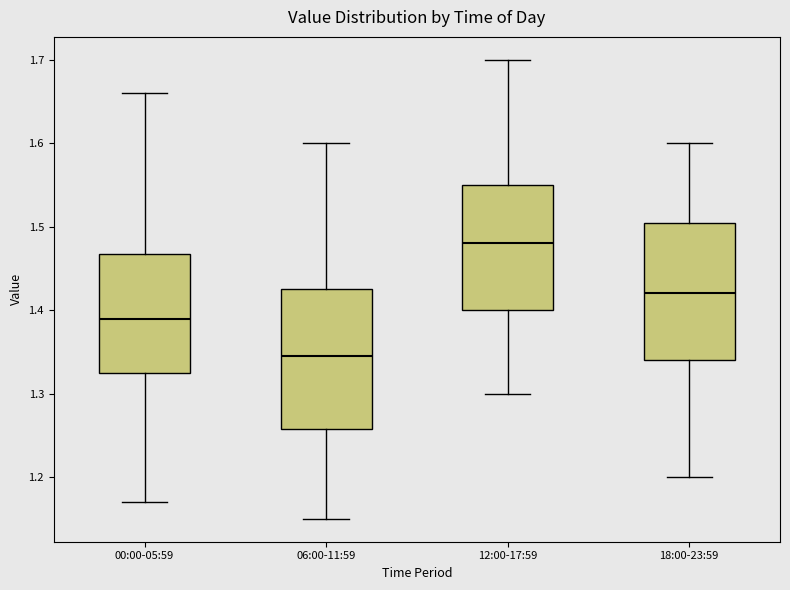

Reading left to right, transcribe this box plot: for each box, give where its median line is, the range the box spans, and where its two whiskers end, as read against the y-axis. The values are not printed on the chart, so give them approximately, as read against the axis.

00:00-05:59: median 1.39, box 1.33 to 1.47, whiskers 1.17 to 1.66
06:00-11:59: median 1.35, box 1.26 to 1.43, whiskers 1.15 to 1.60
12:00-17:59: median 1.48, box 1.40 to 1.55, whiskers 1.30 to 1.70
18:00-23:59: median 1.42, box 1.34 to 1.51, whiskers 1.20 to 1.60